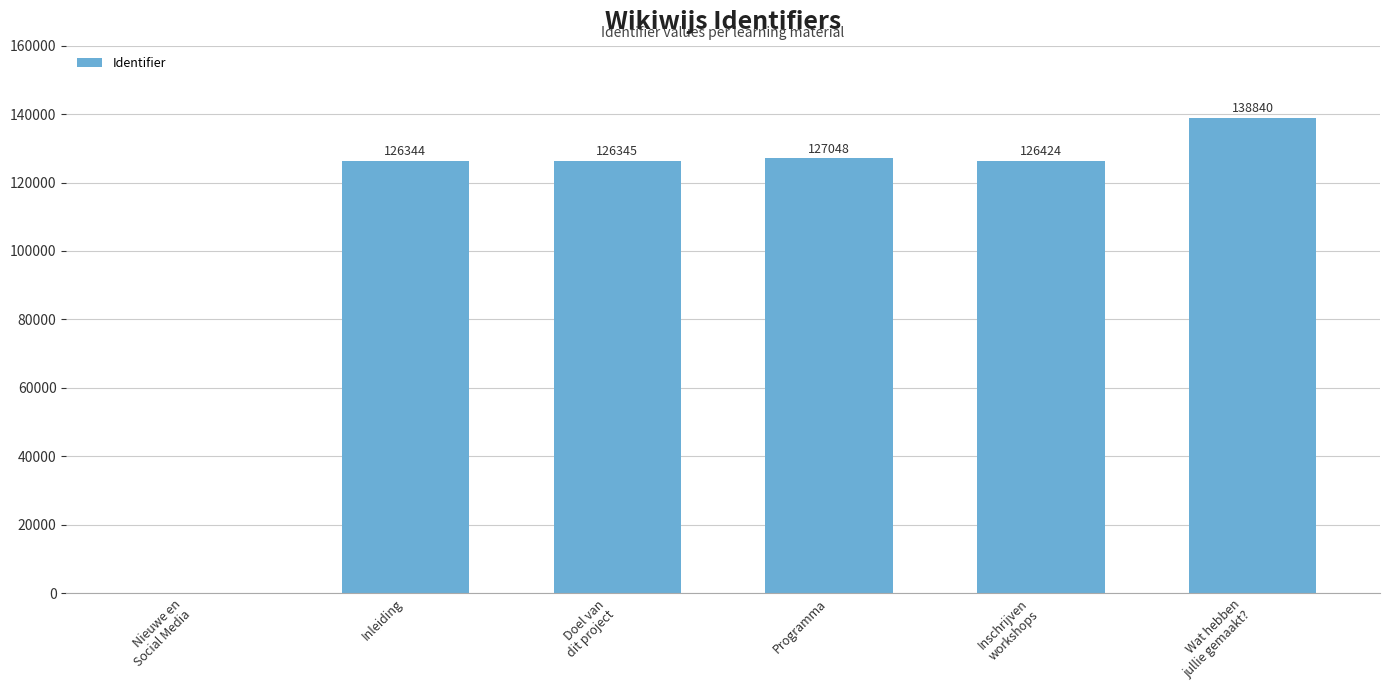

What is the approximate value at Wat hebben
jullie gemaakt?, to the nearest 100?

138800